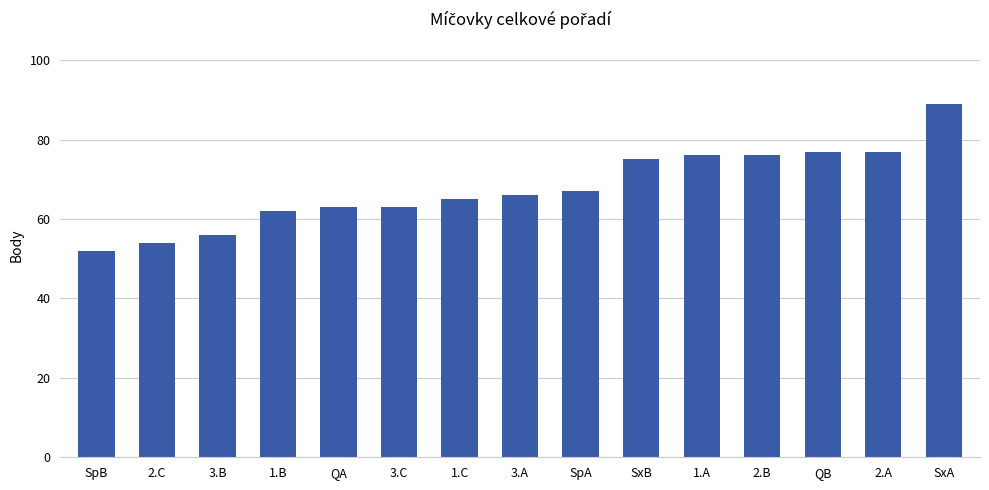

Reading right to left, list all the values displayed in this chart.

89	77	77	76	76	75	67	66	65	63	63	62	56	54	52